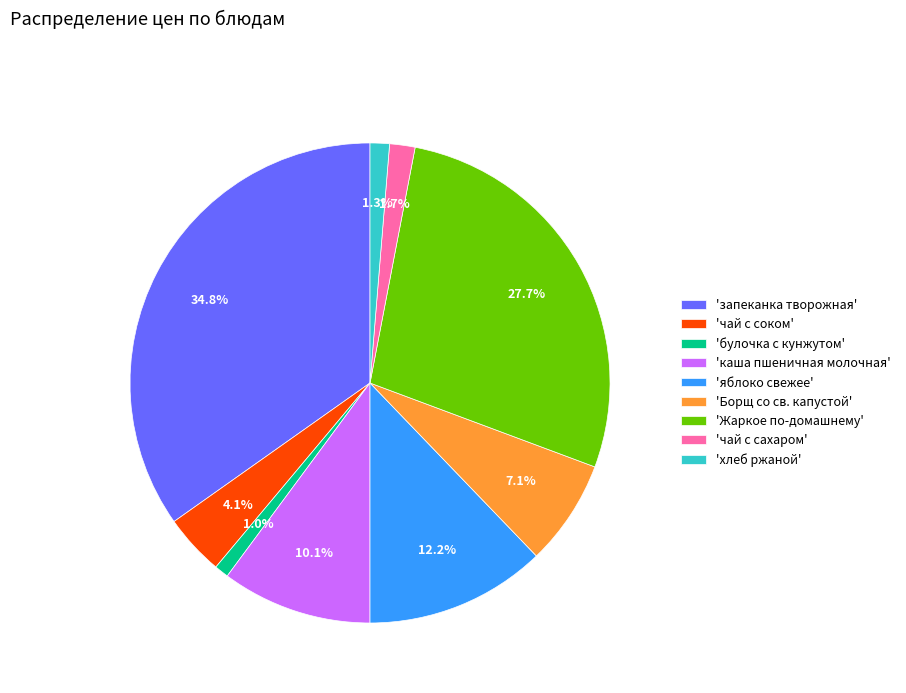

To the nearest percent, what is the difference between the largest and smallest slice percentages?

34%